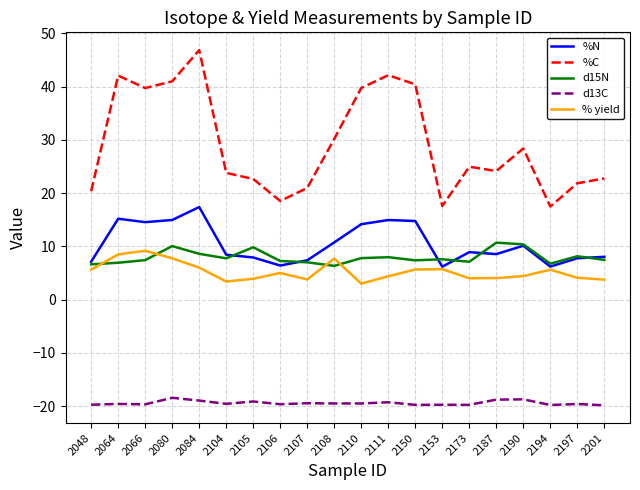

The value of d13C at 2173 is -35.3. True or false?

False